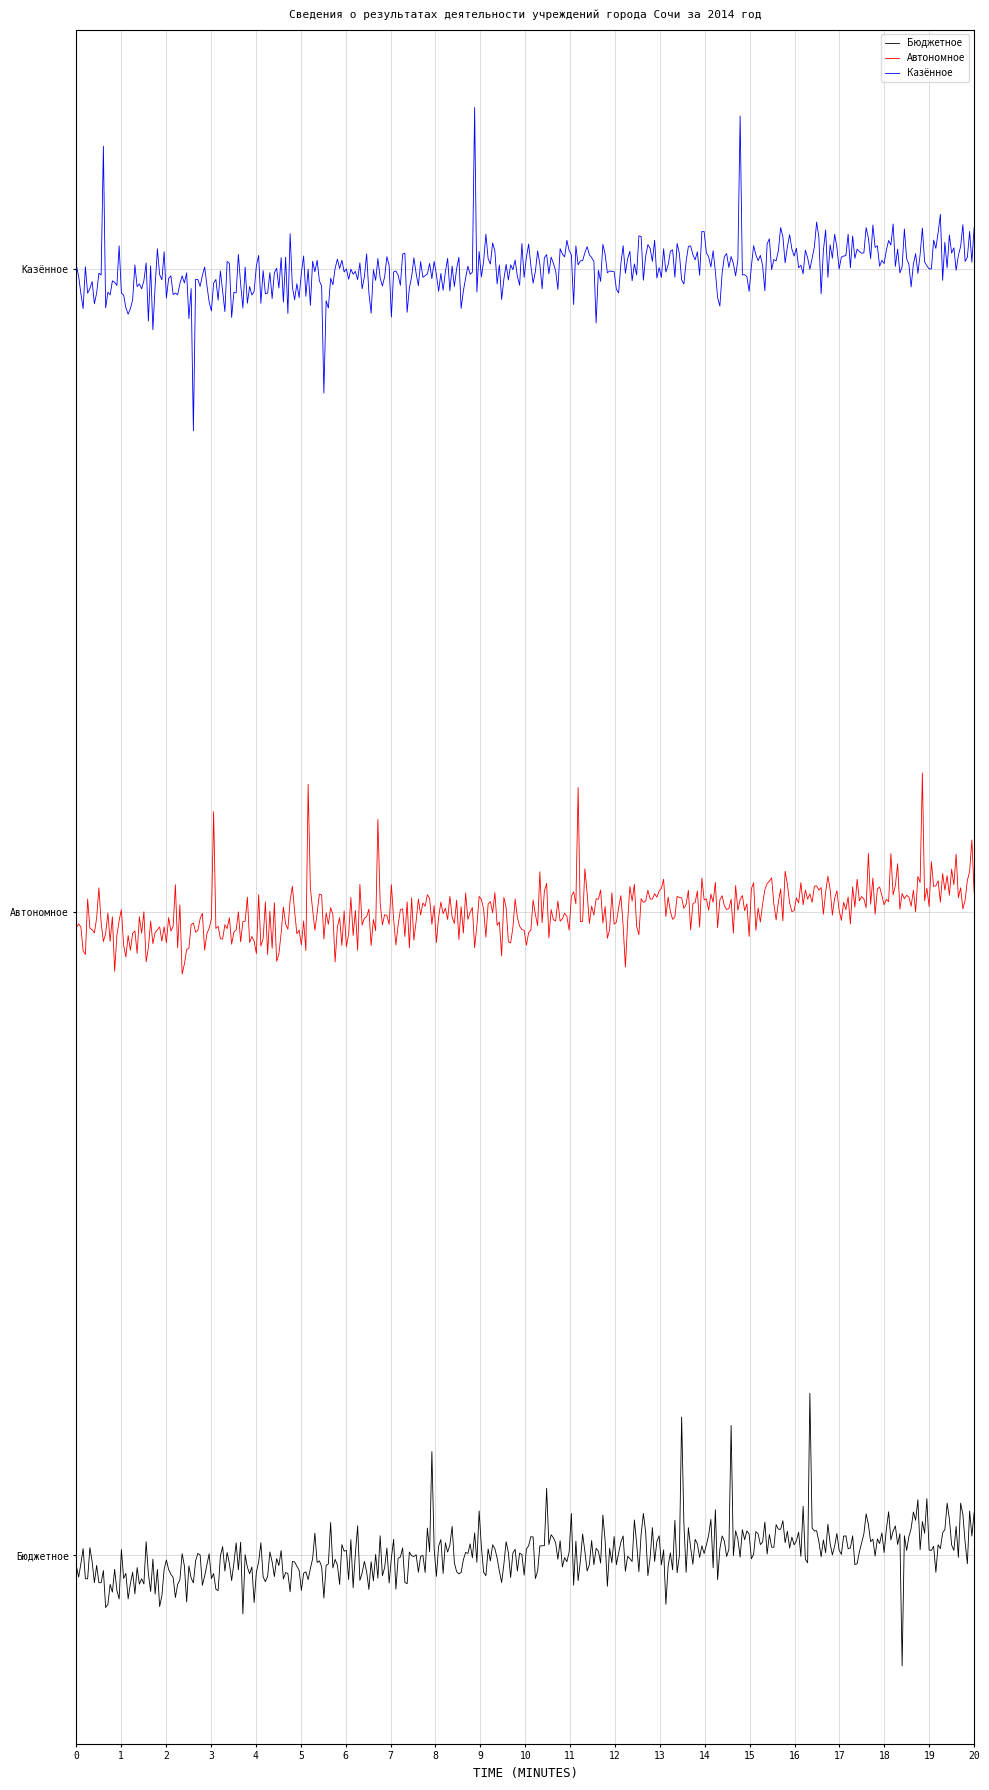

What is the difference between the maximum and minimum values in the Автономное series?

19